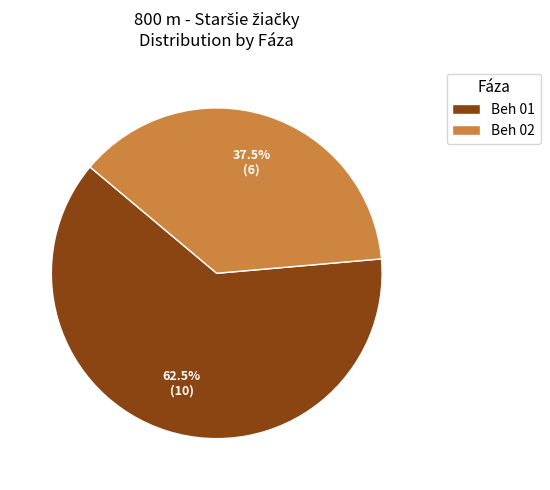

Count the number of slices in the pie.

2